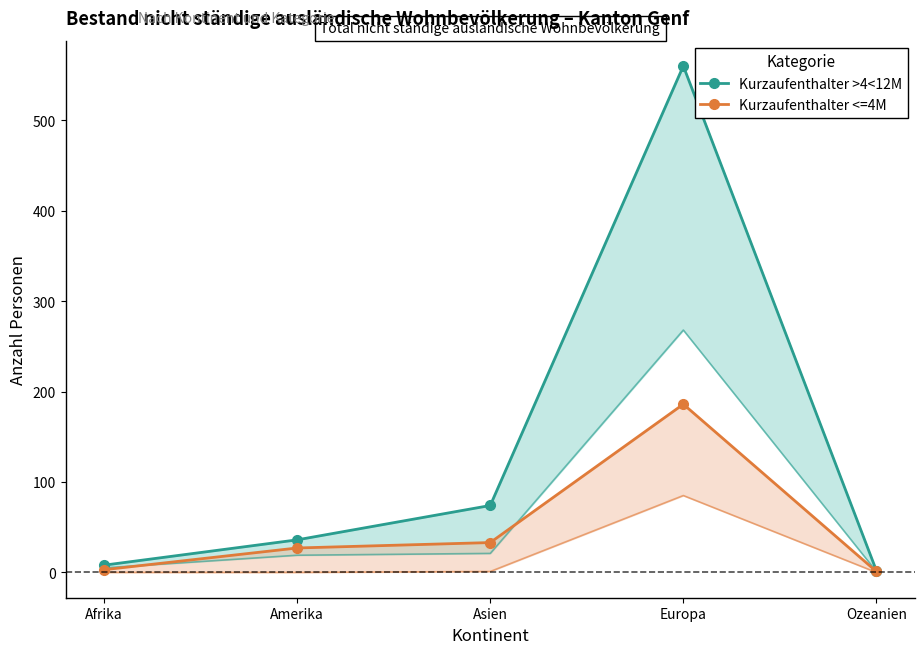

Where does the Kurzaufenthalter <=4M series first go above 27?

Asien